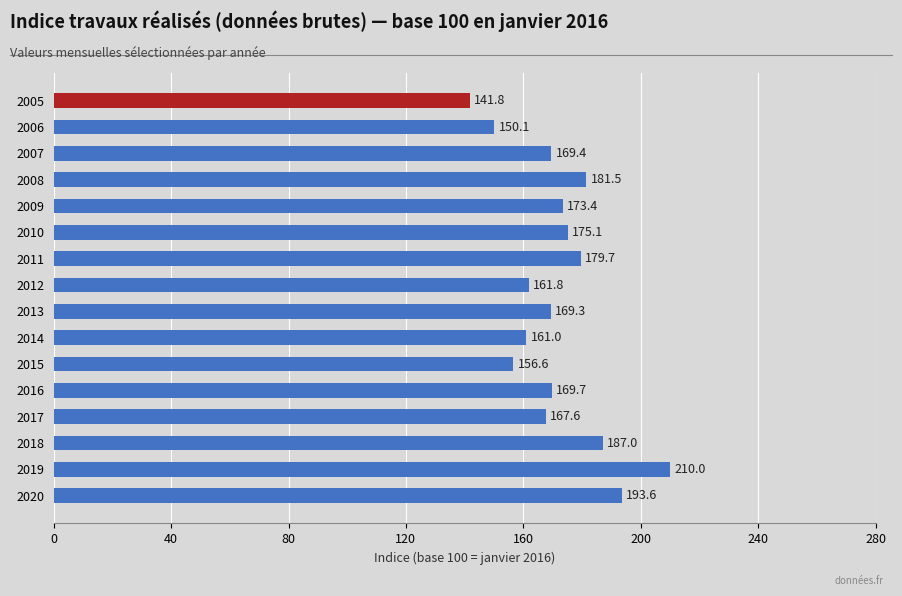

What is the value of the 11th bar from the top?

156.6